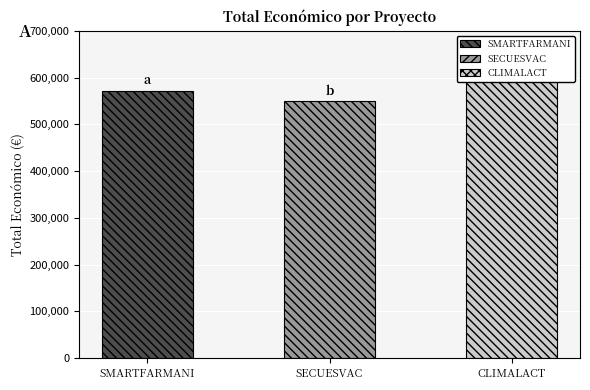

What position from the right is SMARTFARMANI?

3